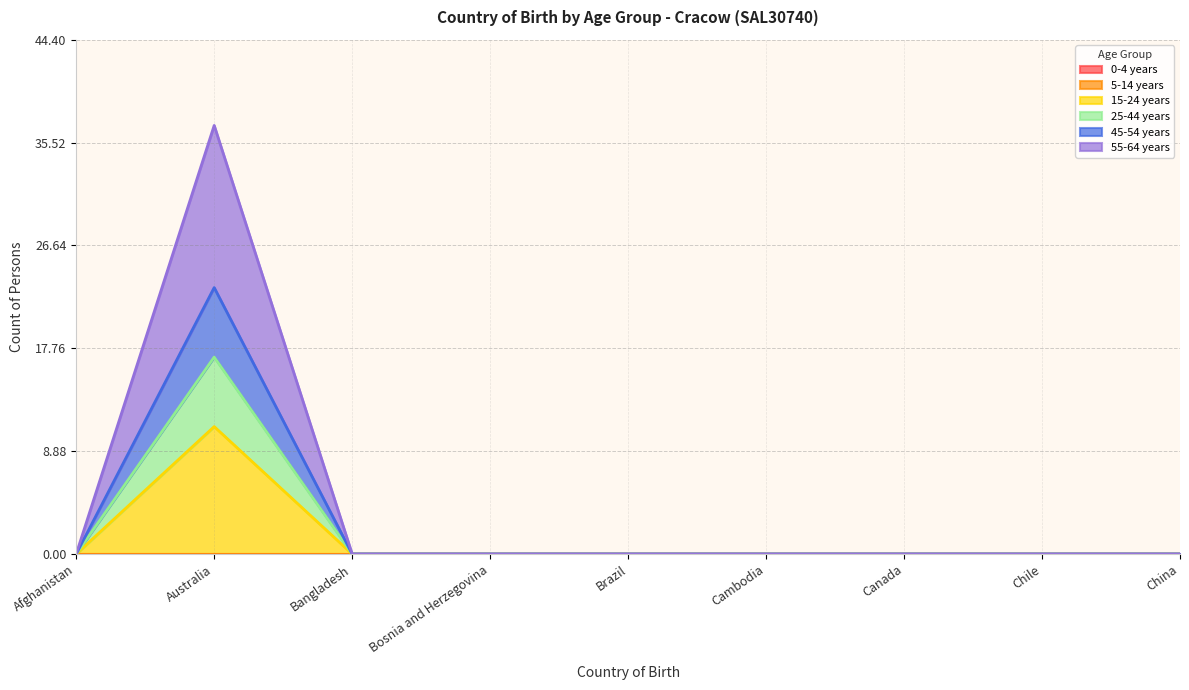

Is it true that 15-24 years equals 11 at Australia?

True